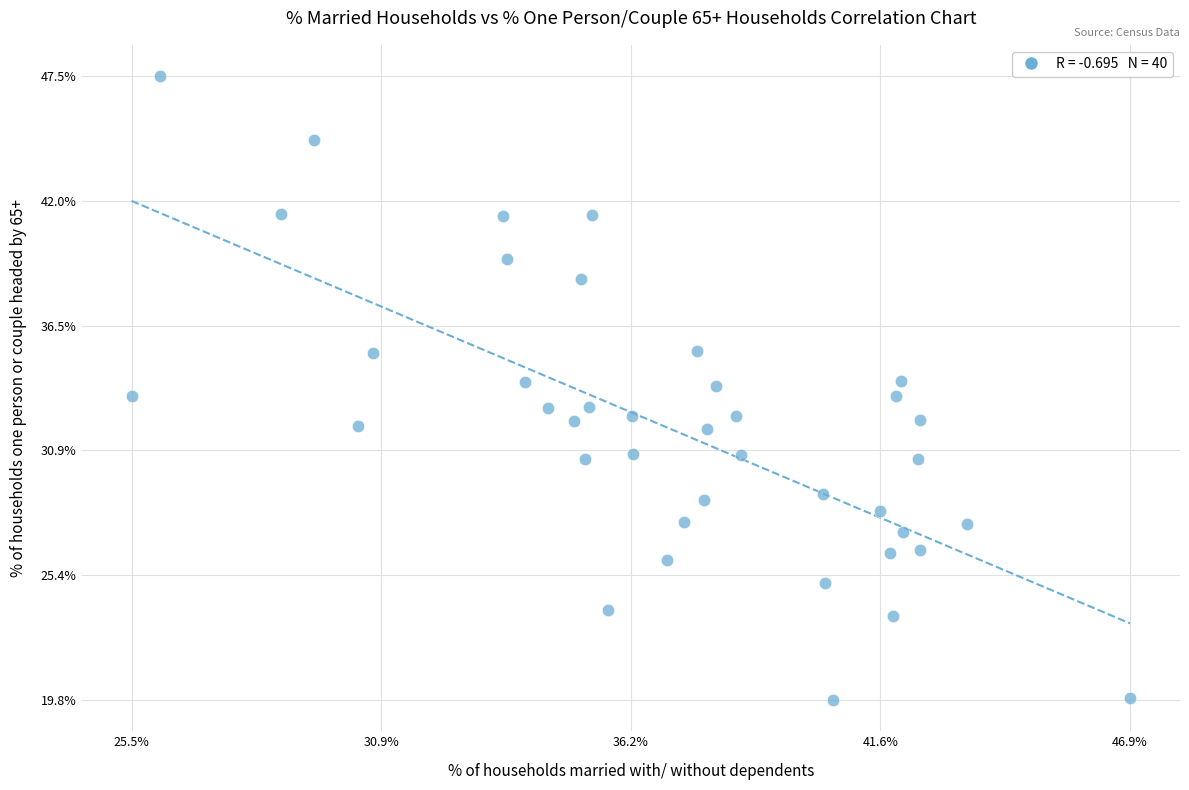

What is the range of Y values (max minus min)?

27.7